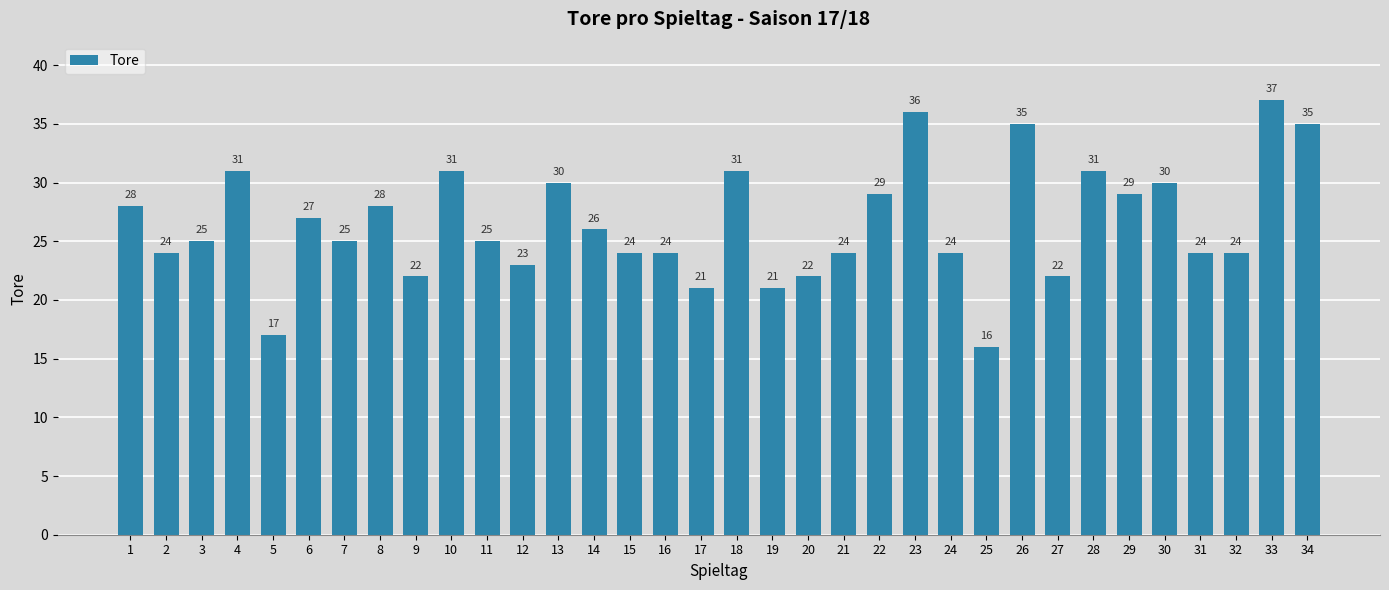

What is the value of the 7th bar from the left?

25